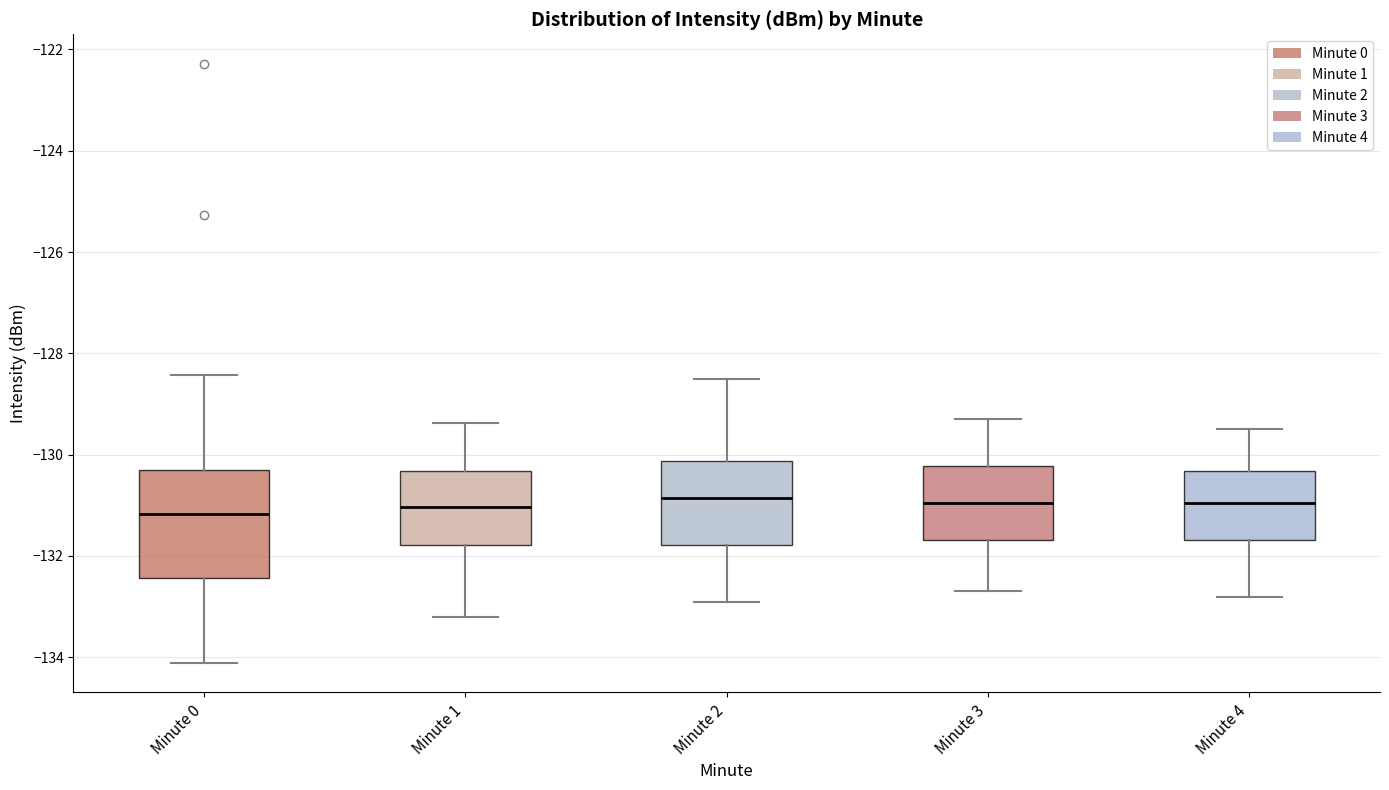

Reading left to right, read every box against the y-axis: the position of its median line, the range the box covers, and the ends of its whiskers. The values are not printed on the chart, so give them approximately, as read against the axis.

Minute 0: median -131.2, box -132.4 to -130.4, whiskers -134.2 to -128.4
Minute 1: median -131.0, box -131.8 to -130.4, whiskers -133.2 to -129.4
Minute 2: median -130.8, box -131.8 to -130.2, whiskers -132.8 to -128.4
Minute 3: median -131.0, box -131.6 to -130.2, whiskers -132.6 to -129.2
Minute 4: median -131.0, box -131.6 to -130.4, whiskers -132.8 to -129.4